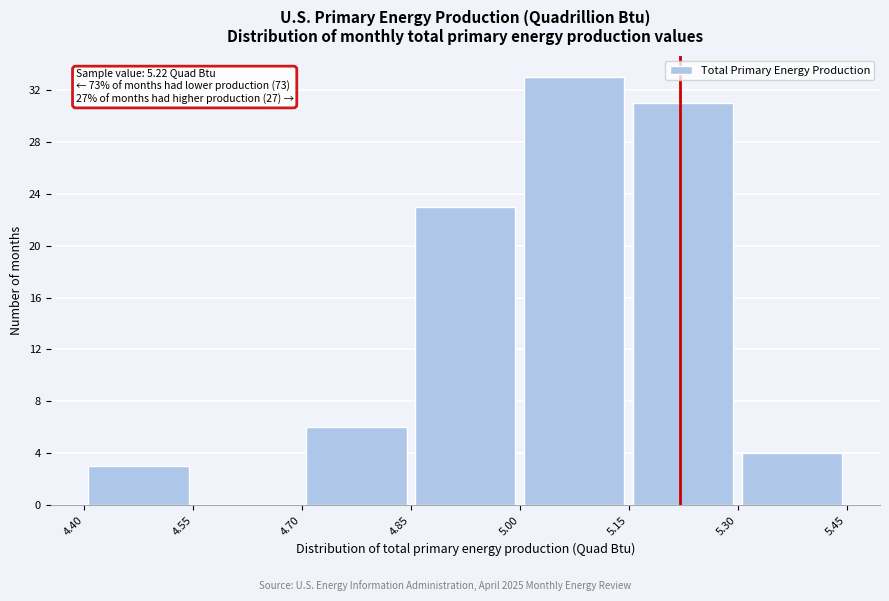

Which range on the x-axis has the tallest bar?

5.00 to 5.15